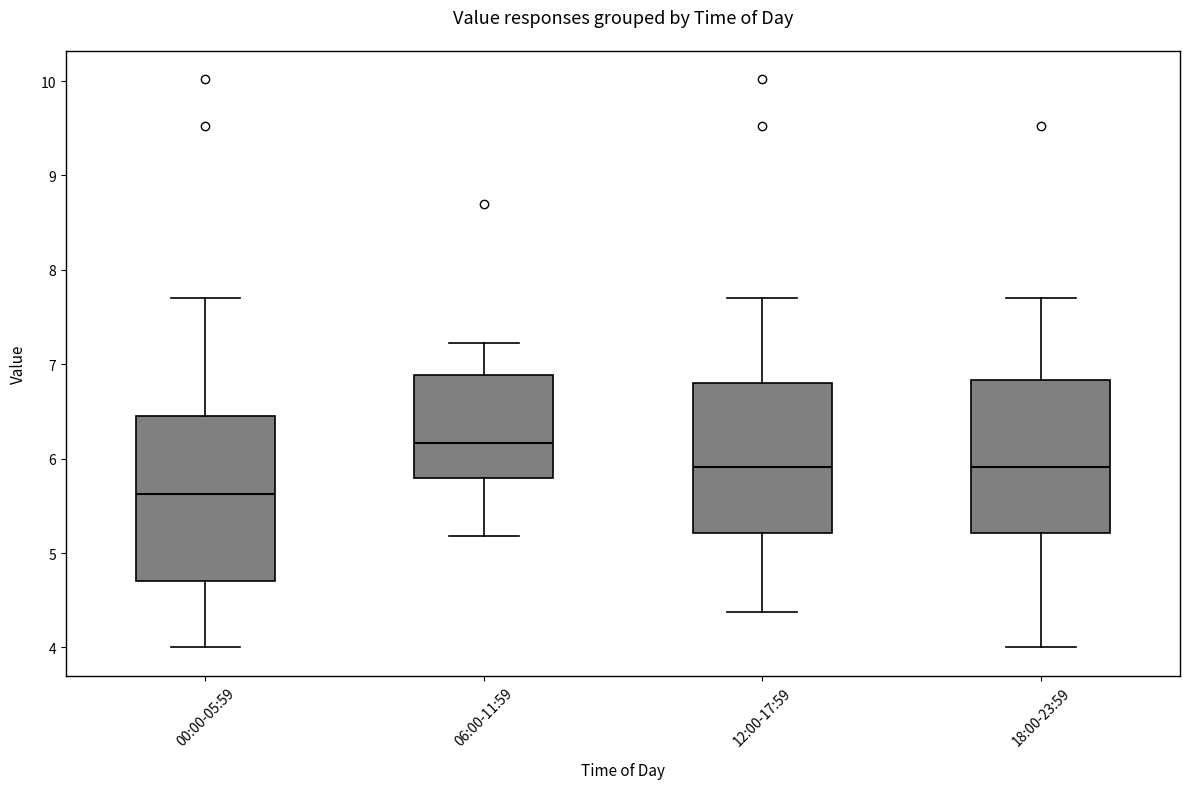

Which box's median line is the lowest?

00:00-05:59